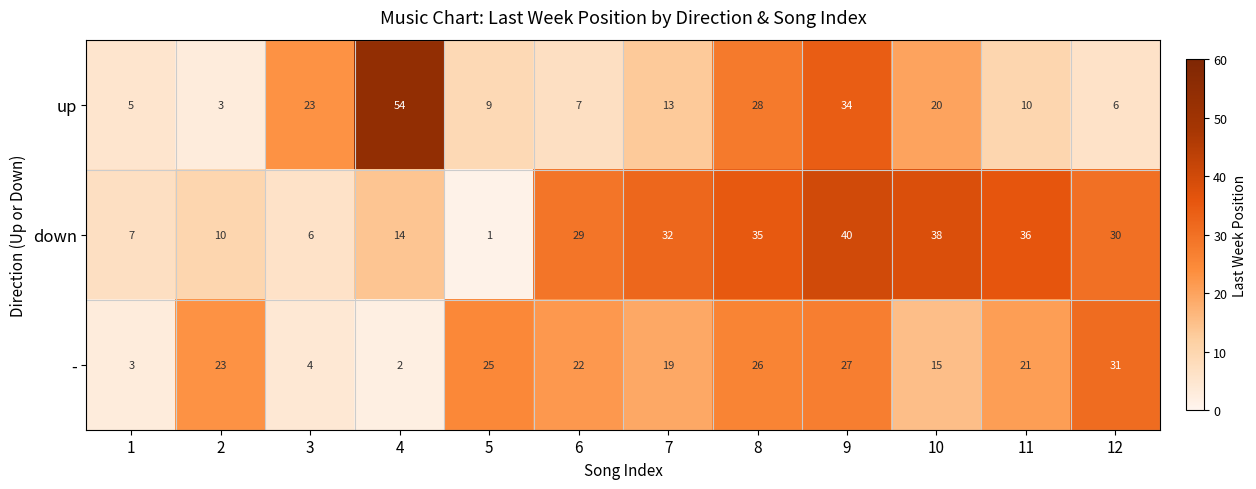

The - series shows 31 at 12. True or false?

True